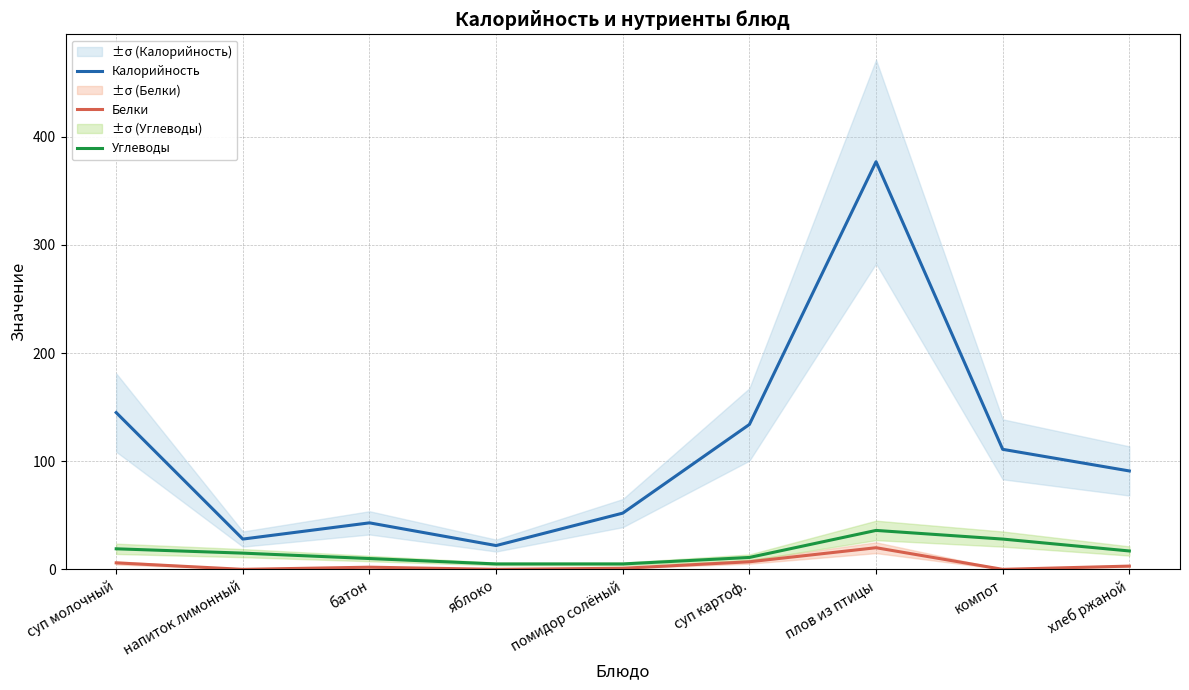

What is the total value across all series at яблоко?

27